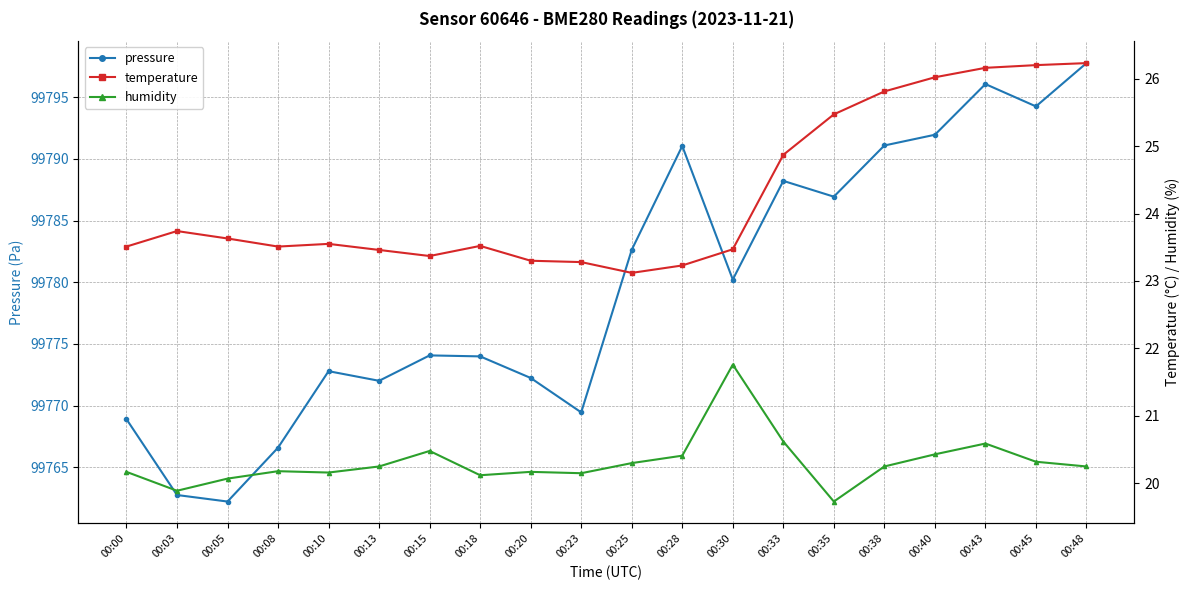

Which series has the widest spread of values?

pressure